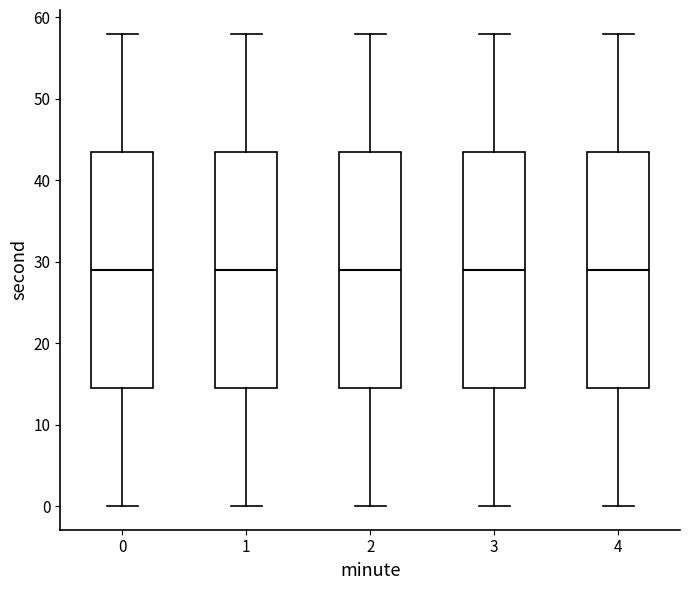

Where does the lower whisker of the box at x = 0 end on the y-axis? The values are not printed on the chart, so give them approximately, as read against the axis.

0